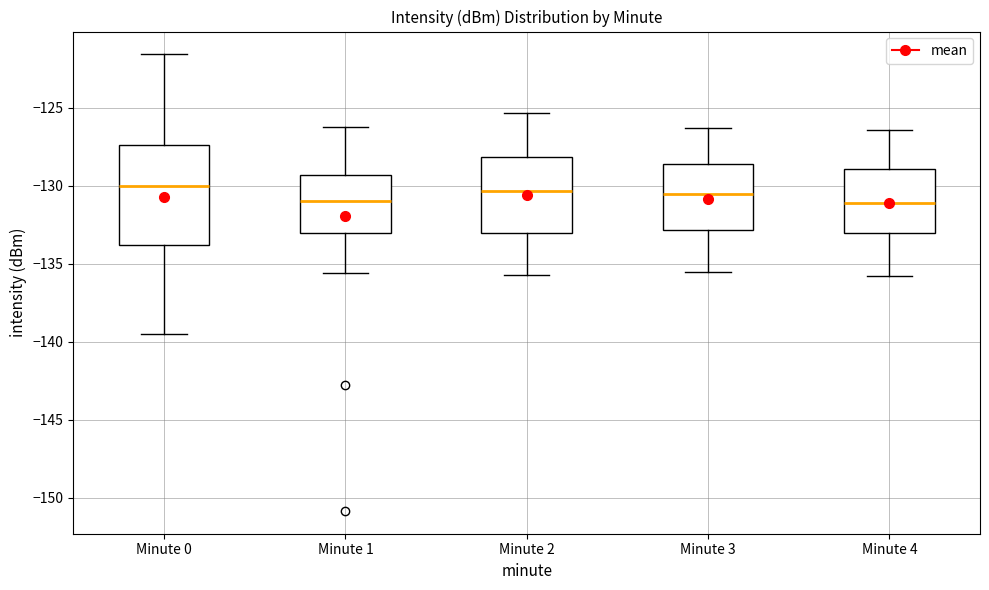

Reading left to right, transcribe this box plot: for each box, give where its median line is, the range the box spans, and where its two whiskers end, as read against the y-axis. The values are not printed on the chart, so give them approximately, as read against the axis.

Minute 0: median -130.0, box -134.0 to -127.5, whiskers -139.5 to -121.5
Minute 1: median -131.0, box -133.0 to -129.5, whiskers -135.5 to -126.0
Minute 2: median -130.5, box -133.0 to -128.0, whiskers -135.5 to -125.5
Minute 3: median -130.5, box -133.0 to -128.5, whiskers -135.5 to -126.5
Minute 4: median -131.0, box -133.0 to -129.0, whiskers -136.0 to -126.5